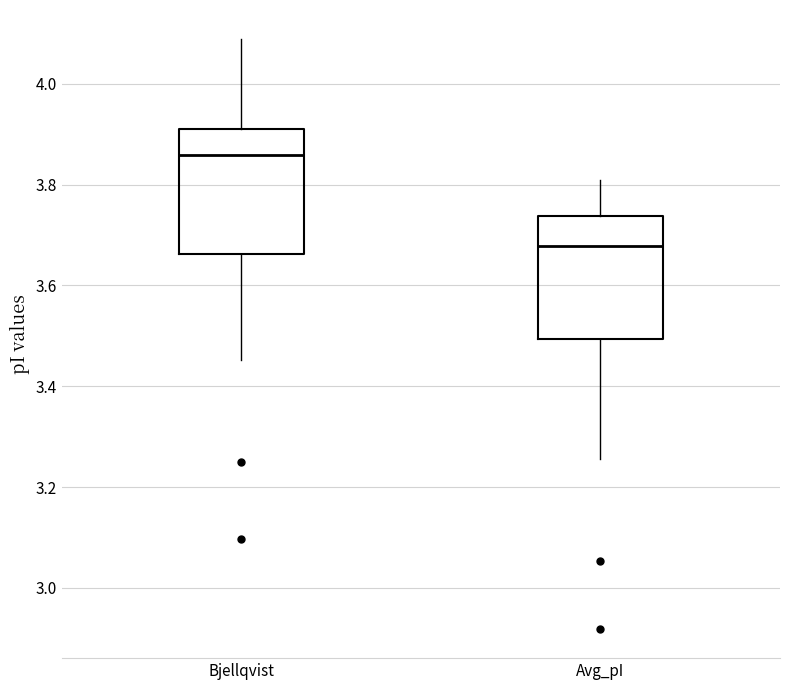

Reading left to right, read every box against the y-axis: the position of its median line, the range the box covers, and the ends of its whiskers. The values are not printed on the chart, so give them approximately, as read against the axis.

Bjellqvist: median 3.86, box 3.66 to 3.92, whiskers 3.46 to 4.08
Avg_pI: median 3.68, box 3.50 to 3.74, whiskers 3.26 to 3.82